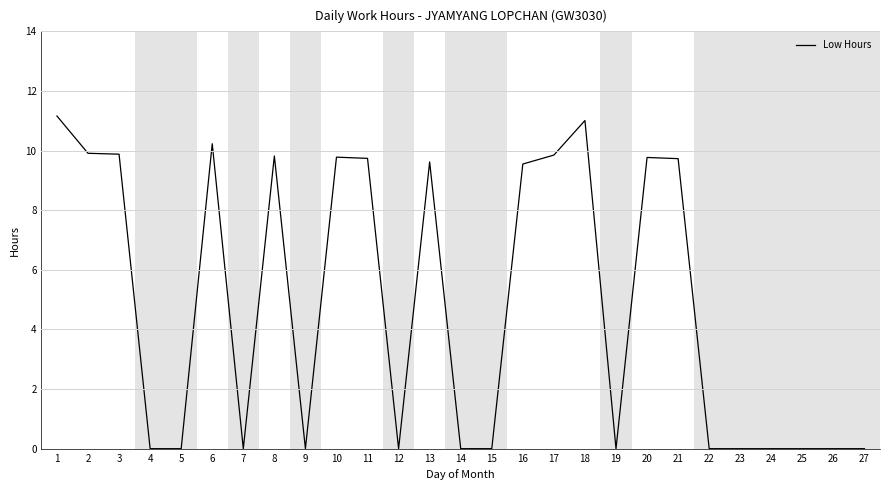

The value at 2 is 9.9. True or false?

True